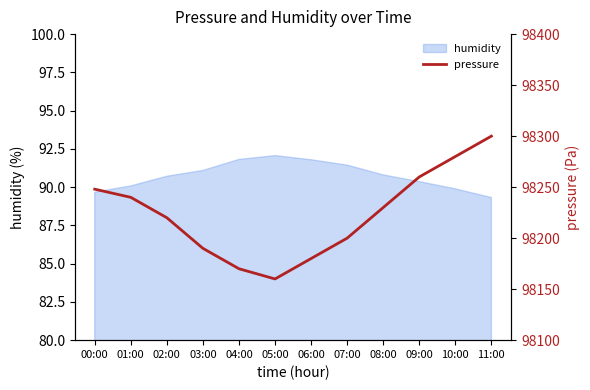

What is the change in value from 02:00 to 06:00?

-40